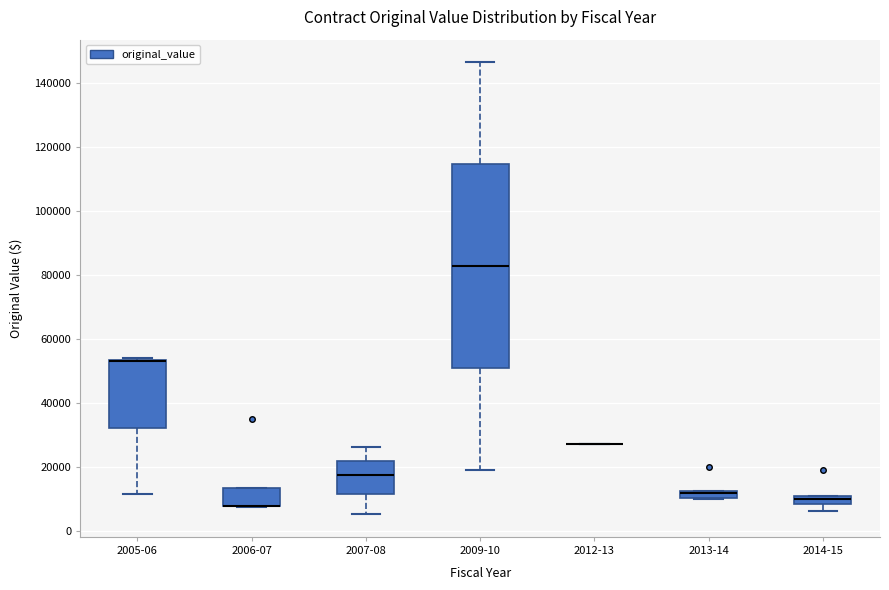

Where is the upper edge of the box for 2007-08 on the y-axis? The values are not printed on the chart, so give them approximately, as read against the axis.

22000